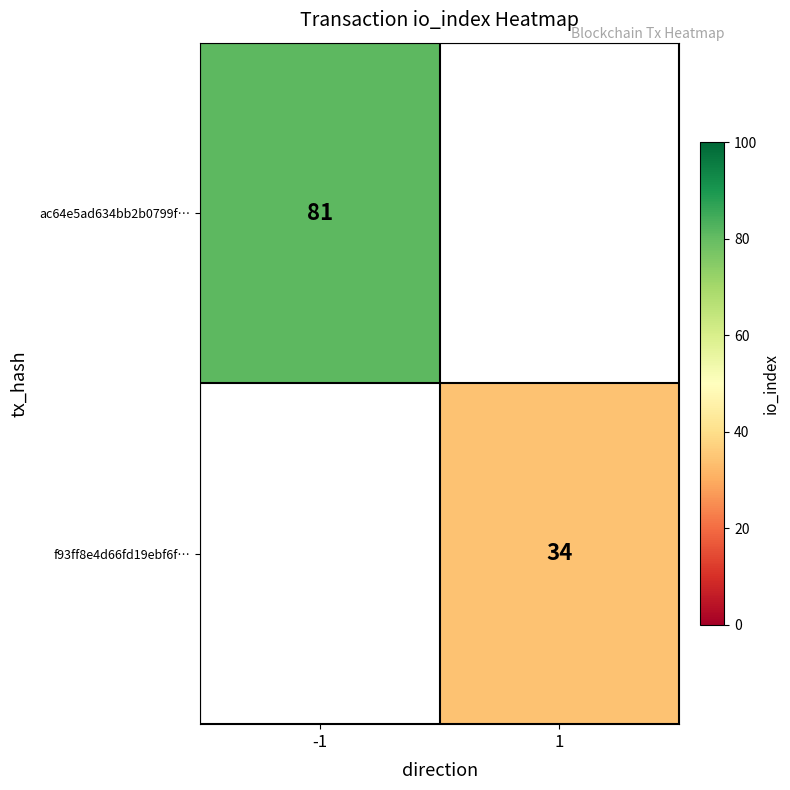

Which category has the highest value across all series?

-1